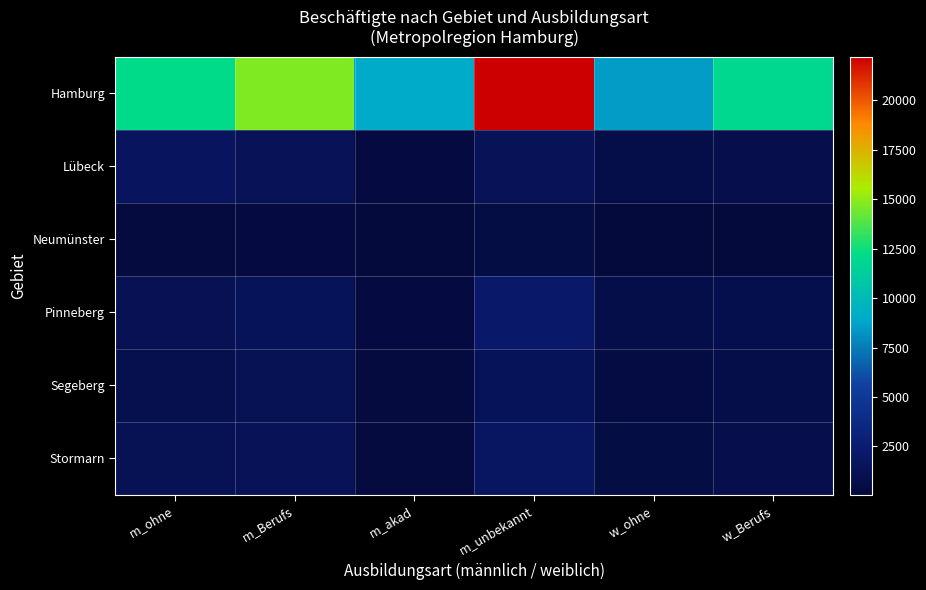

At m_ohne, list the series in order from smallest to largest.

Neumünster, Segeberg, Pinneberg, Stormarn, Lübeck, Hamburg